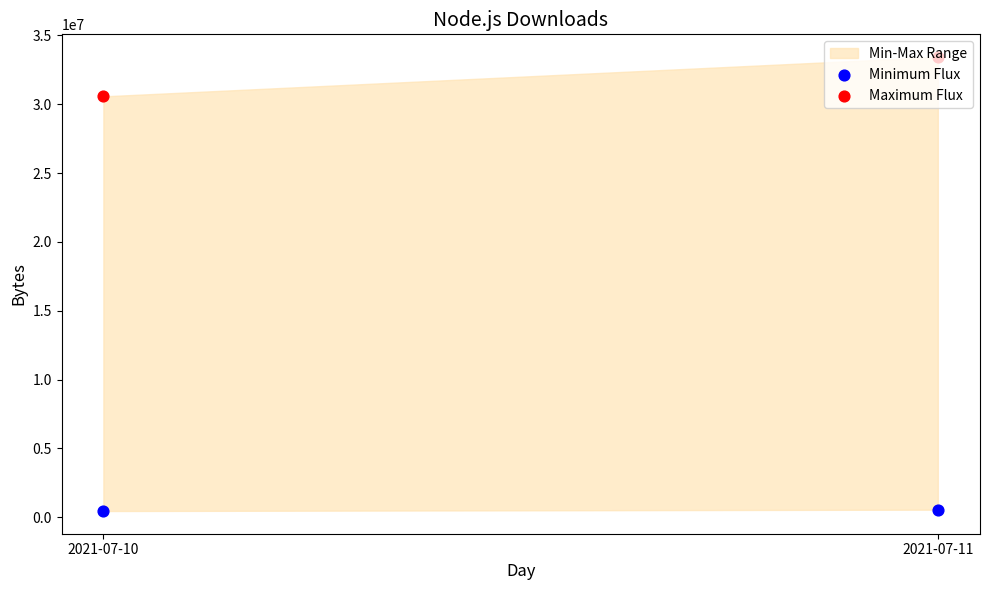

What is the total value across all series at 2021-07-10?

31015432